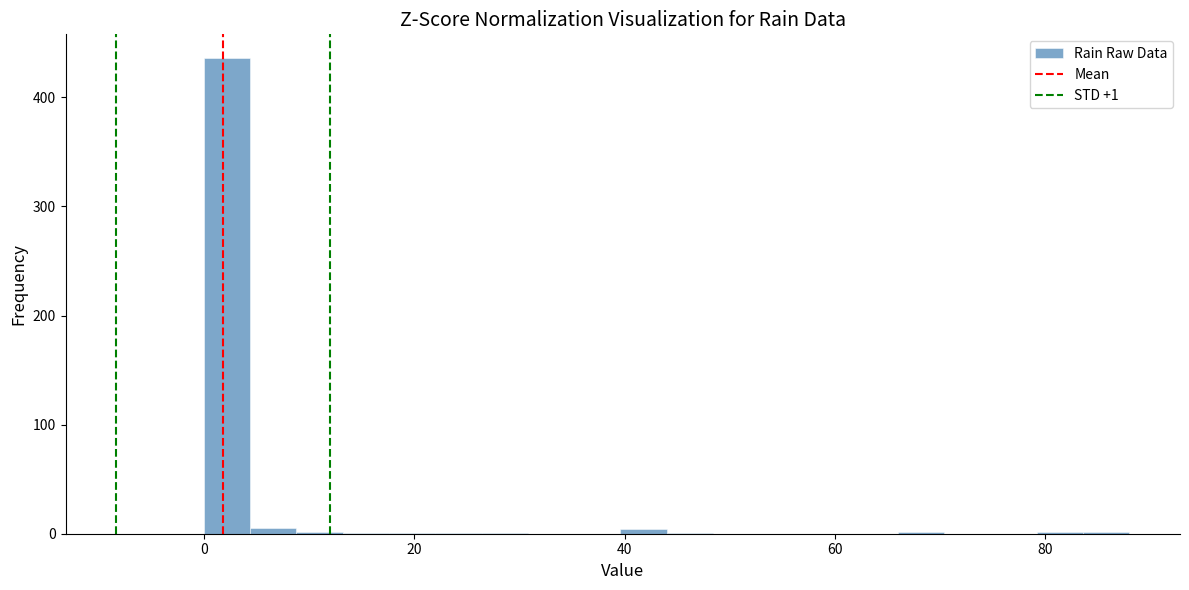

Around what value on the x-axis is the tallest bar? Give the approximate position of its centre, as read against the axis.

2